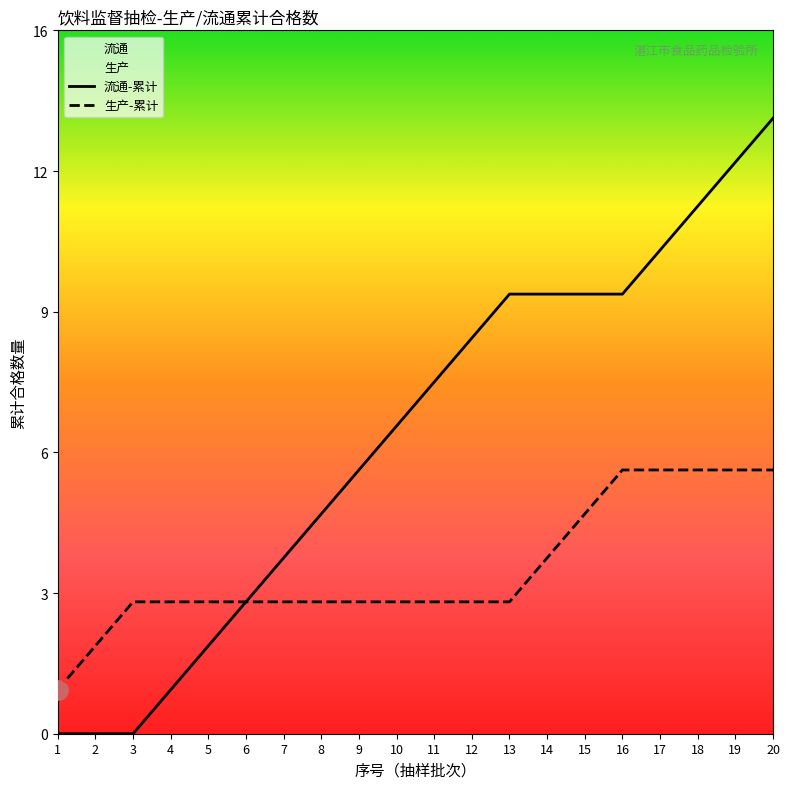

What is the value of the 生产-累计 point at the 2nd from the left?

2